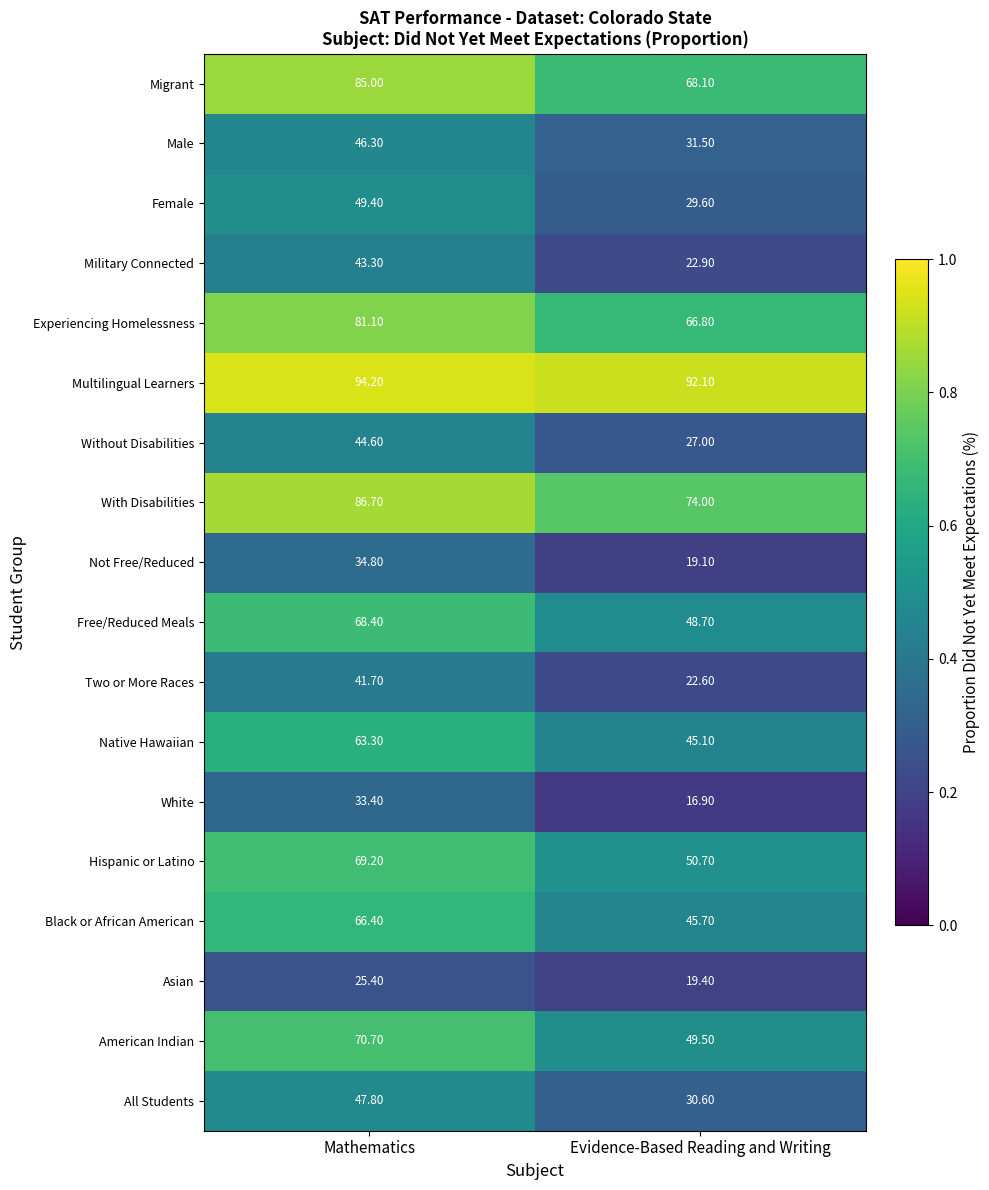

What is the difference between the highest and lowest values at Evidence-Based Reading and Writing?

75.2